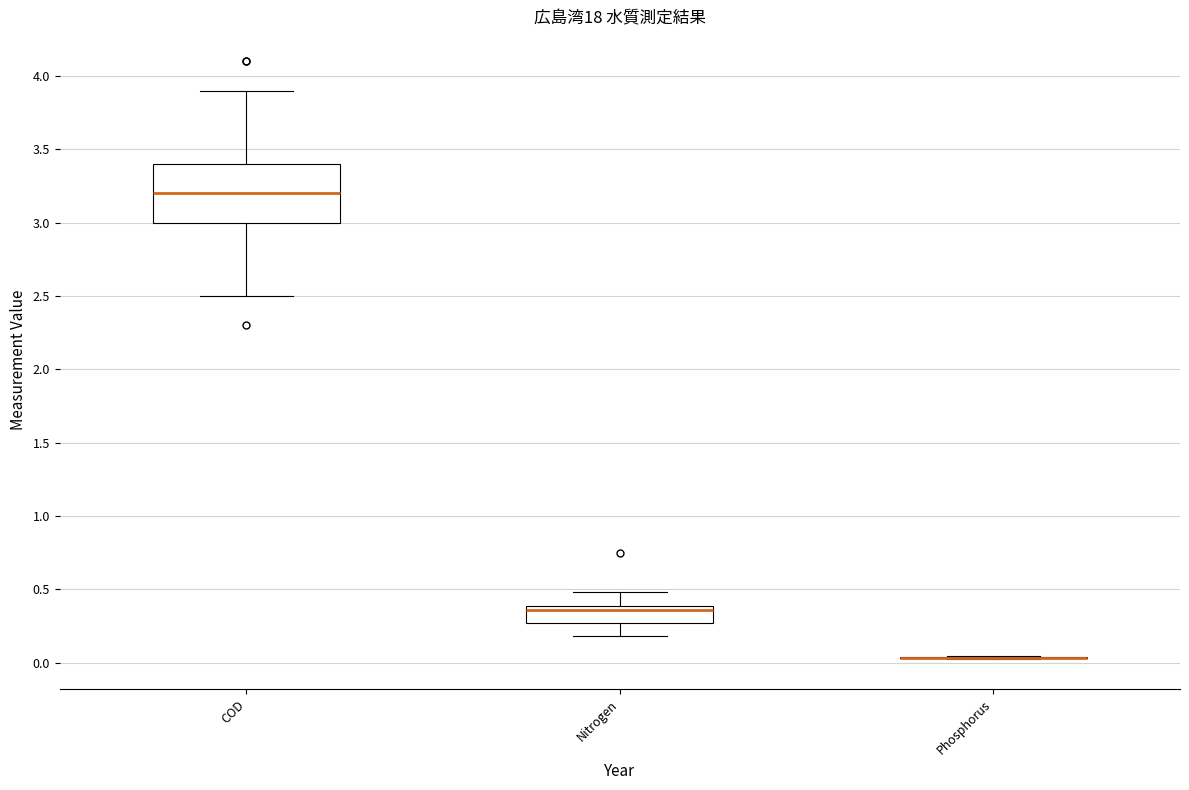

Reading left to right, transcribe this box plot: for each box, give where its median line is, the range the box spans, and where its two whiskers end, as read against the y-axis. The values are not printed on the chart, so give them approximately, as read against the axis.

COD: median 3.20, box 3.00 to 3.40, whiskers 2.50 to 3.90
Nitrogen: median 0.35, box 0.25 to 0.40, whiskers 0.20 to 0.50
Phosphorus: box collapsed to a line at 0.05, whiskers 0.00 to 0.05